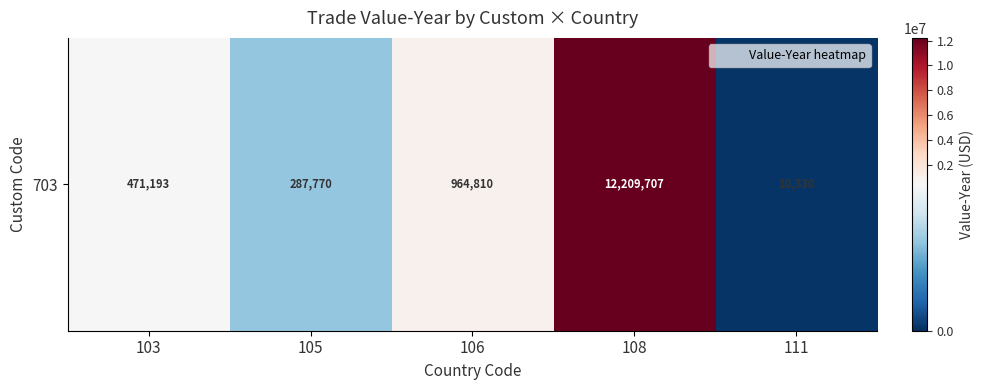

The chart shows a value of 287770 at 105. True or false?

True